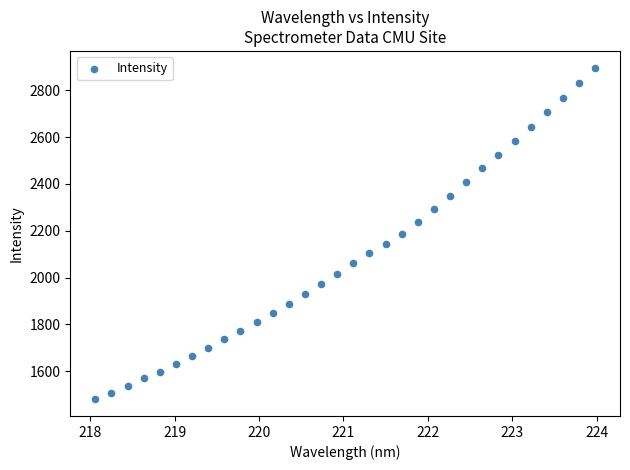

What is the range of X values (max minus min)?

5.9